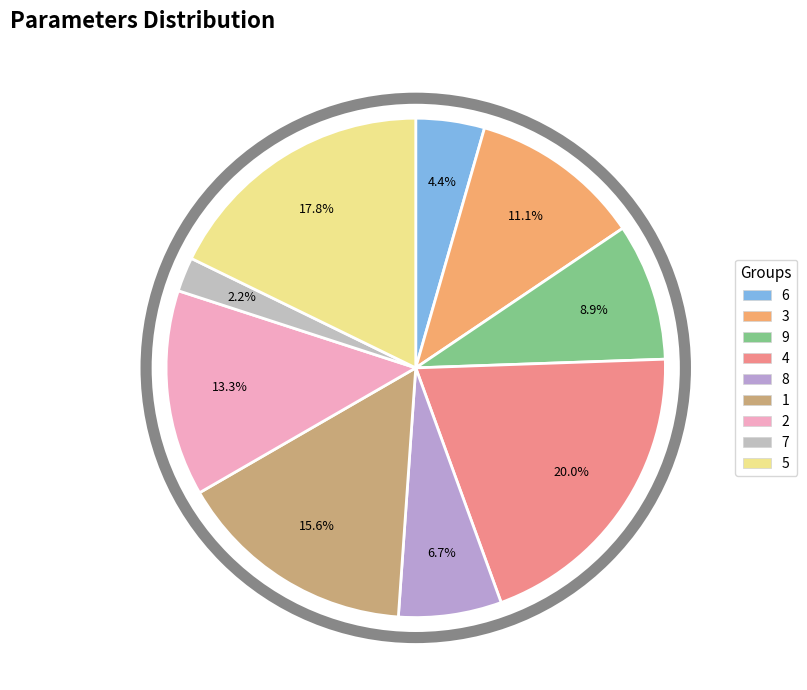

What is the change in value from 6 to 7?

-1